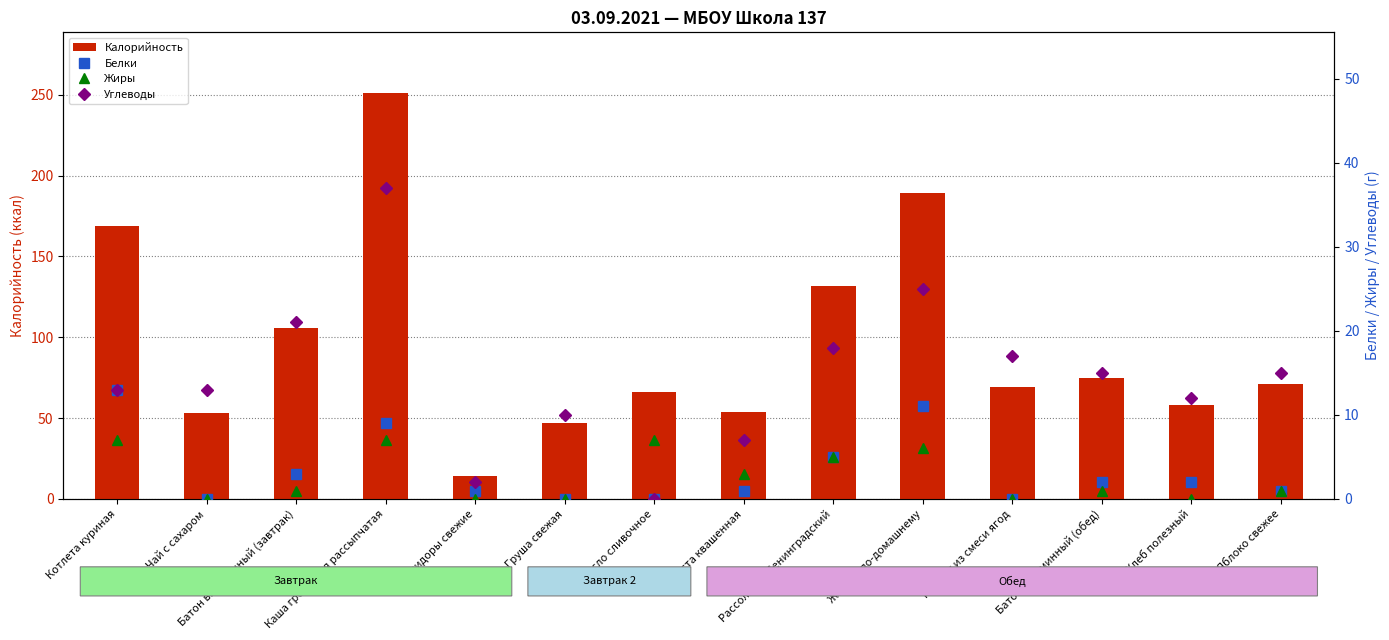

What is the total value across all series at Помидоры свежие?

17